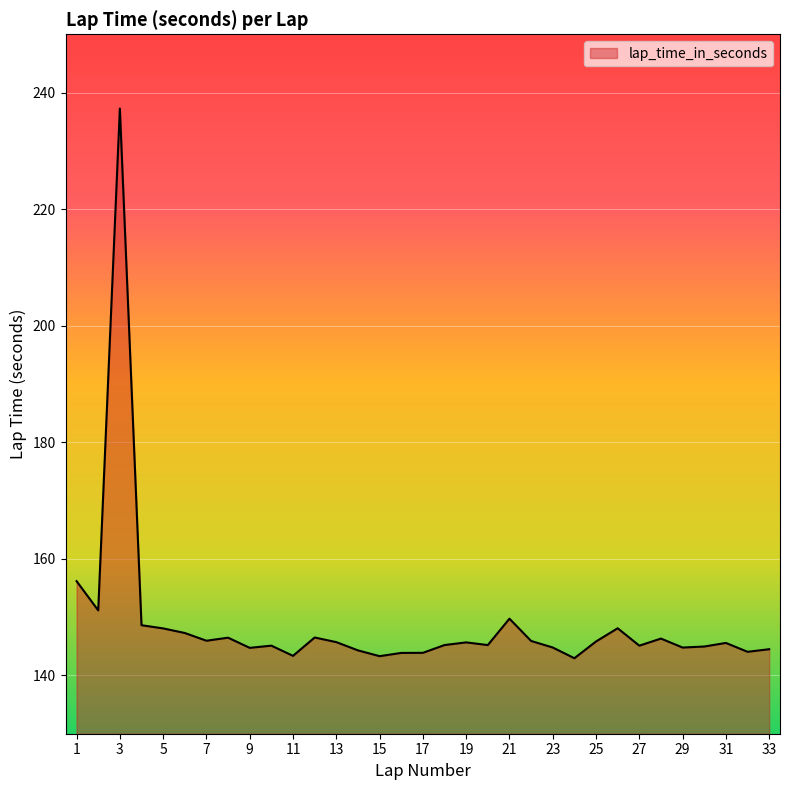

What is the minimum value shown in the chart?

143.0